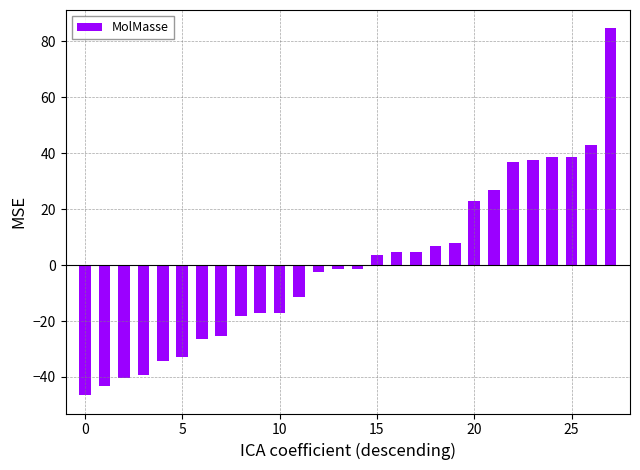

What is the greatest value displayed?

84.6